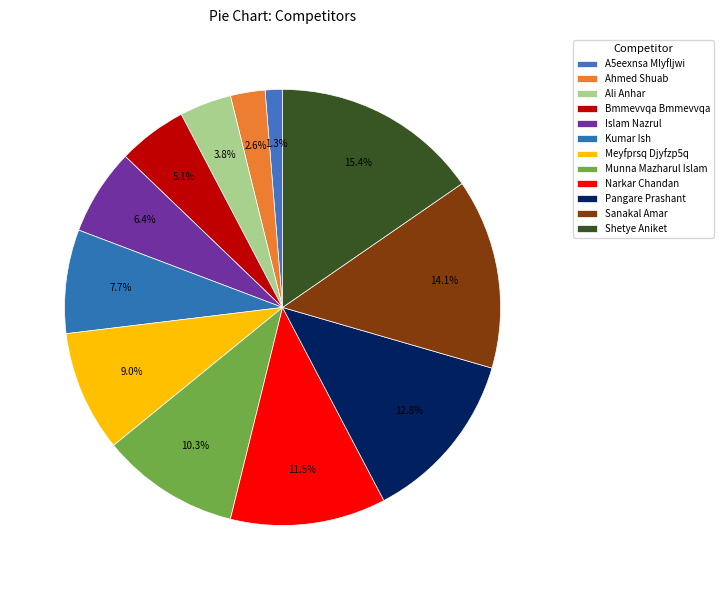

Rank the categories by value from highest to lowest.

Shetye Aniket, Sanakal Amar, Pangare Prashant, Narkar Chandan, Munna Mazharul Islam, Meyfprsq Djyfzp5q, Kumar Ish, Islam Nazrul, Bmmevvqa Bmmevvqa, Ali Anhar, Ahmed Shuab, A5eexnsa Mlyfljwi